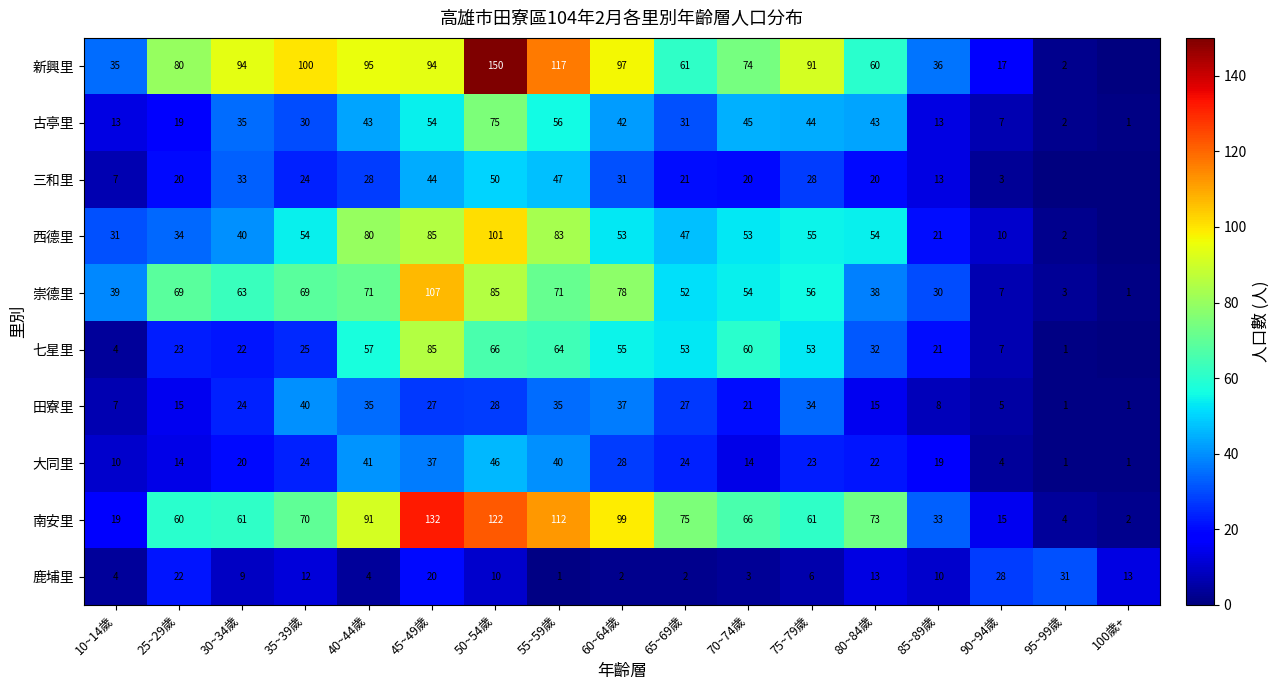

What is the spread (max minus min) of values at 85~89歲?

28